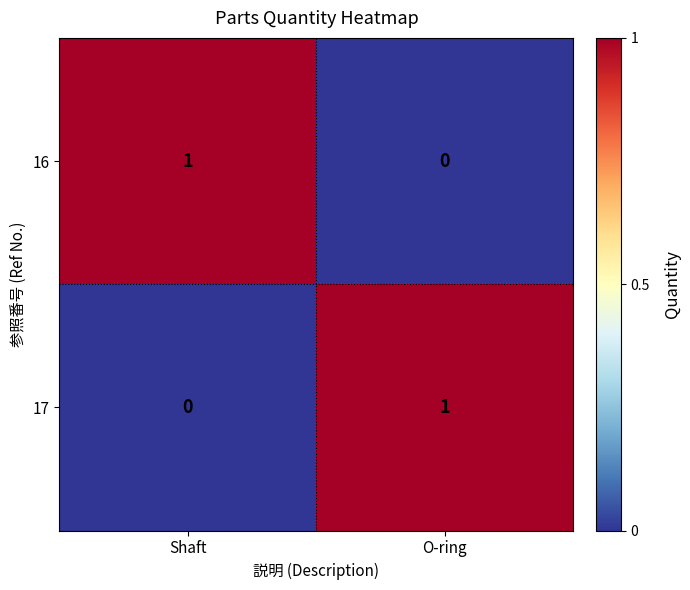

What is the greatest value displayed?

1